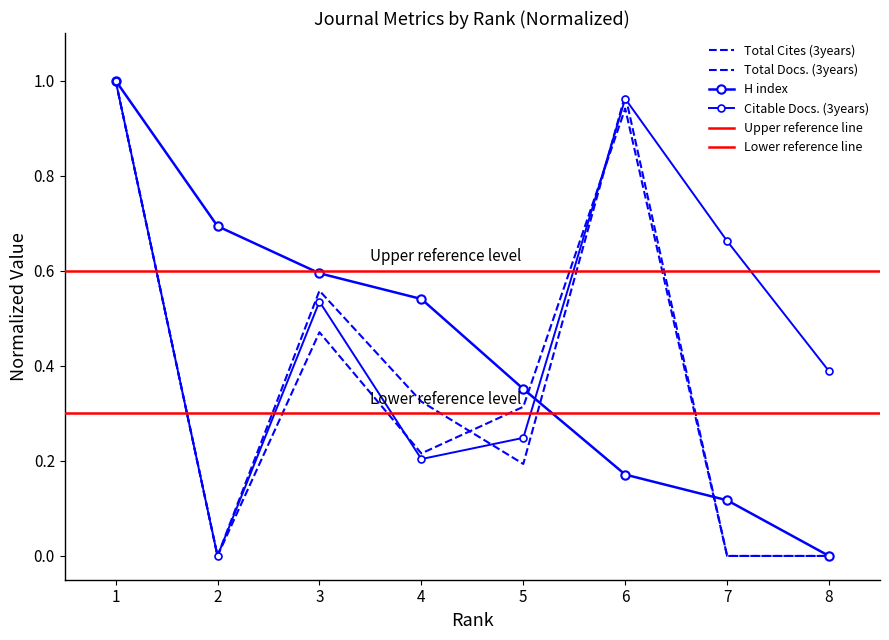

Is this an area chart (filled region under the line)?

No